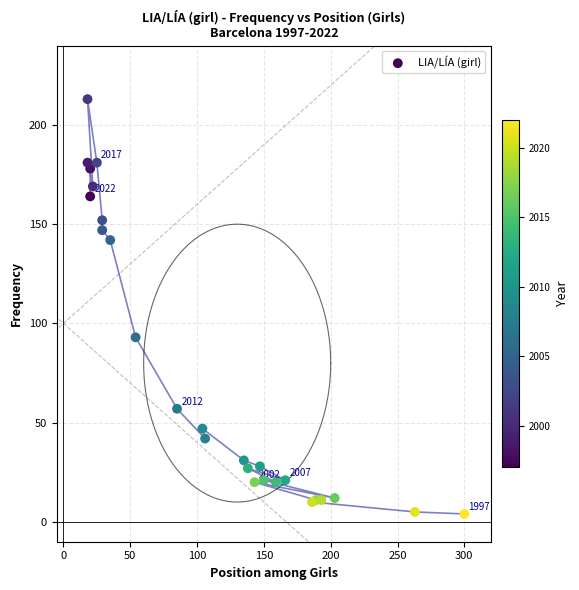

What Y value in the scatter plot is closest to 108?

93